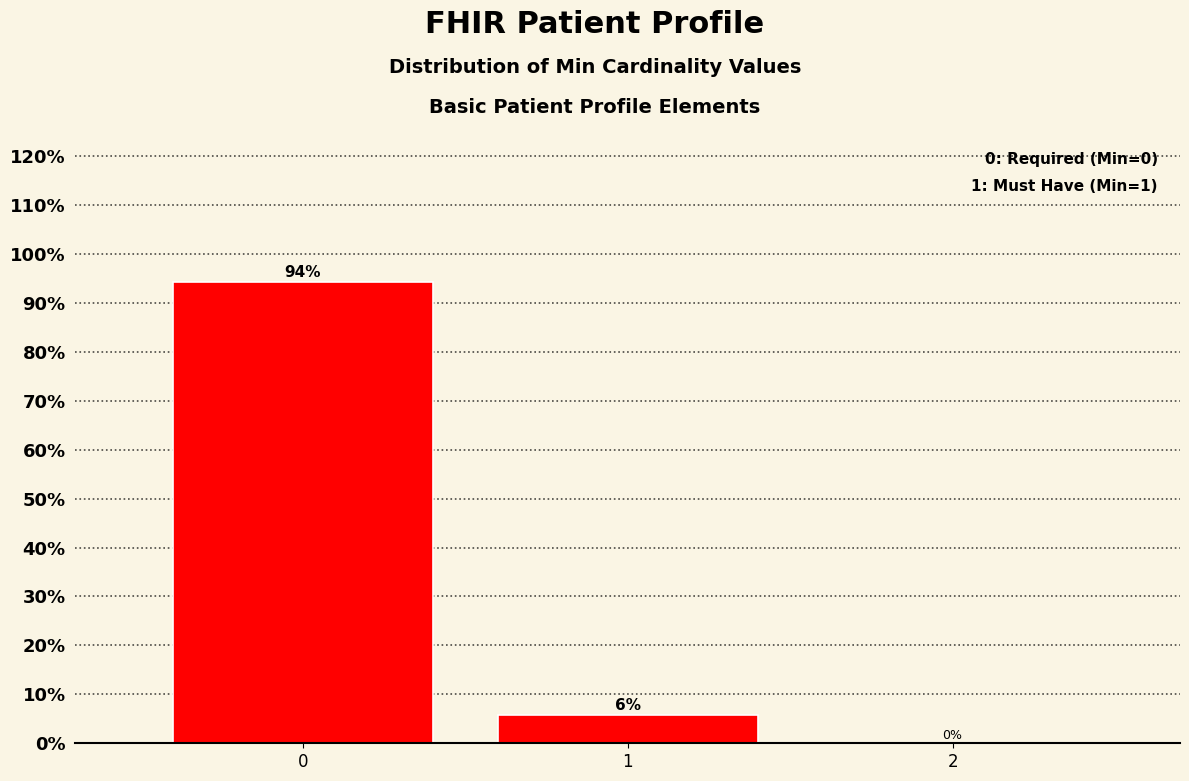

True or false: the data shows 5.8 at 1.

True